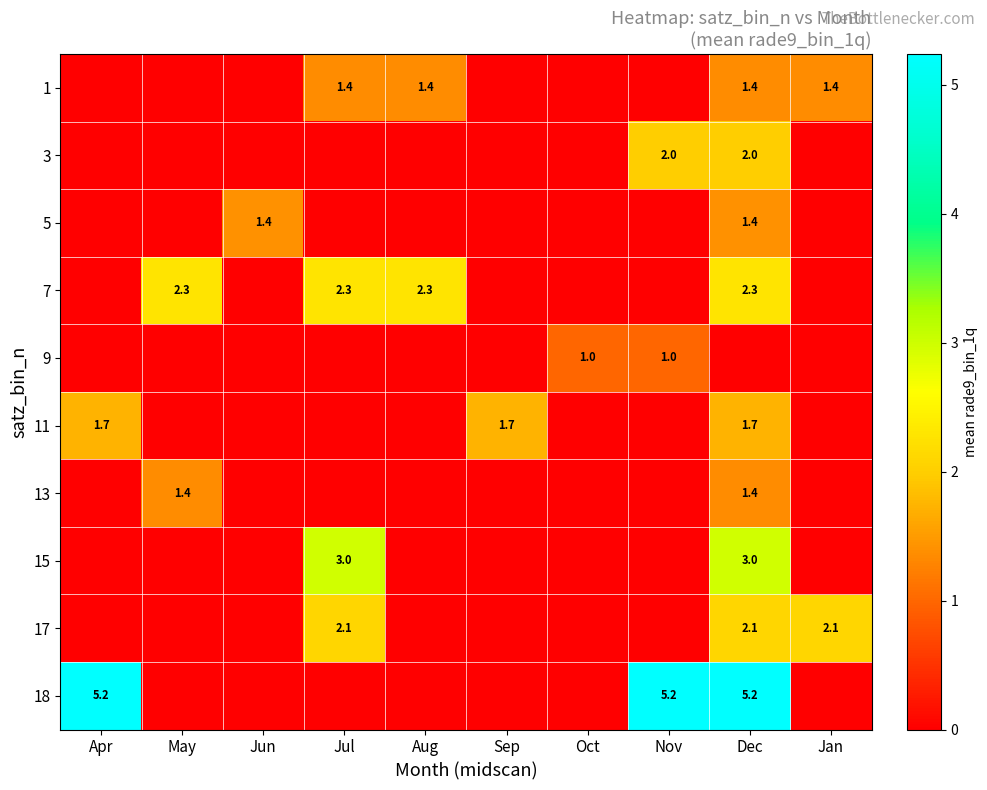

The value of 5 at Jun is 1.4. True or false?

True